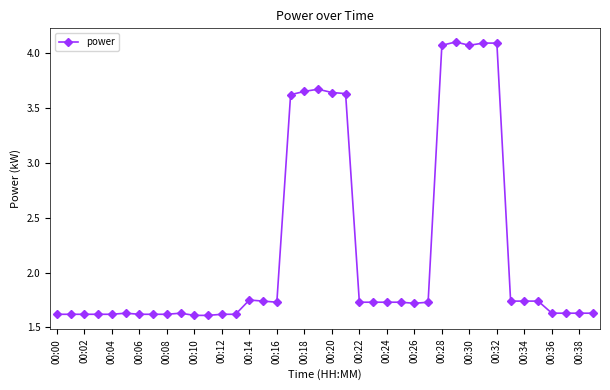

What is the difference between the second highest and minimum values?

2.5